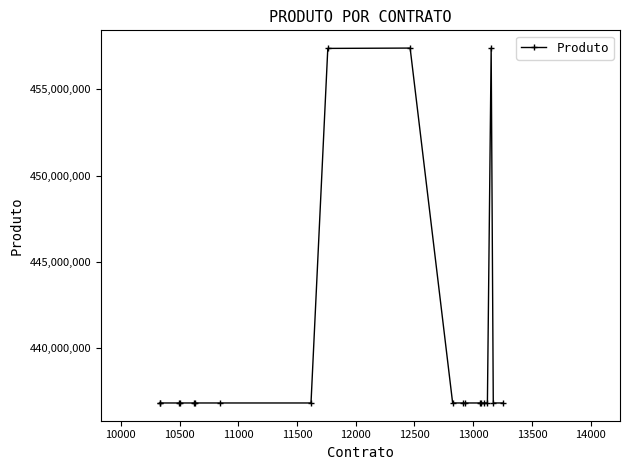

What is the maximum value shown in the chart?

457397088